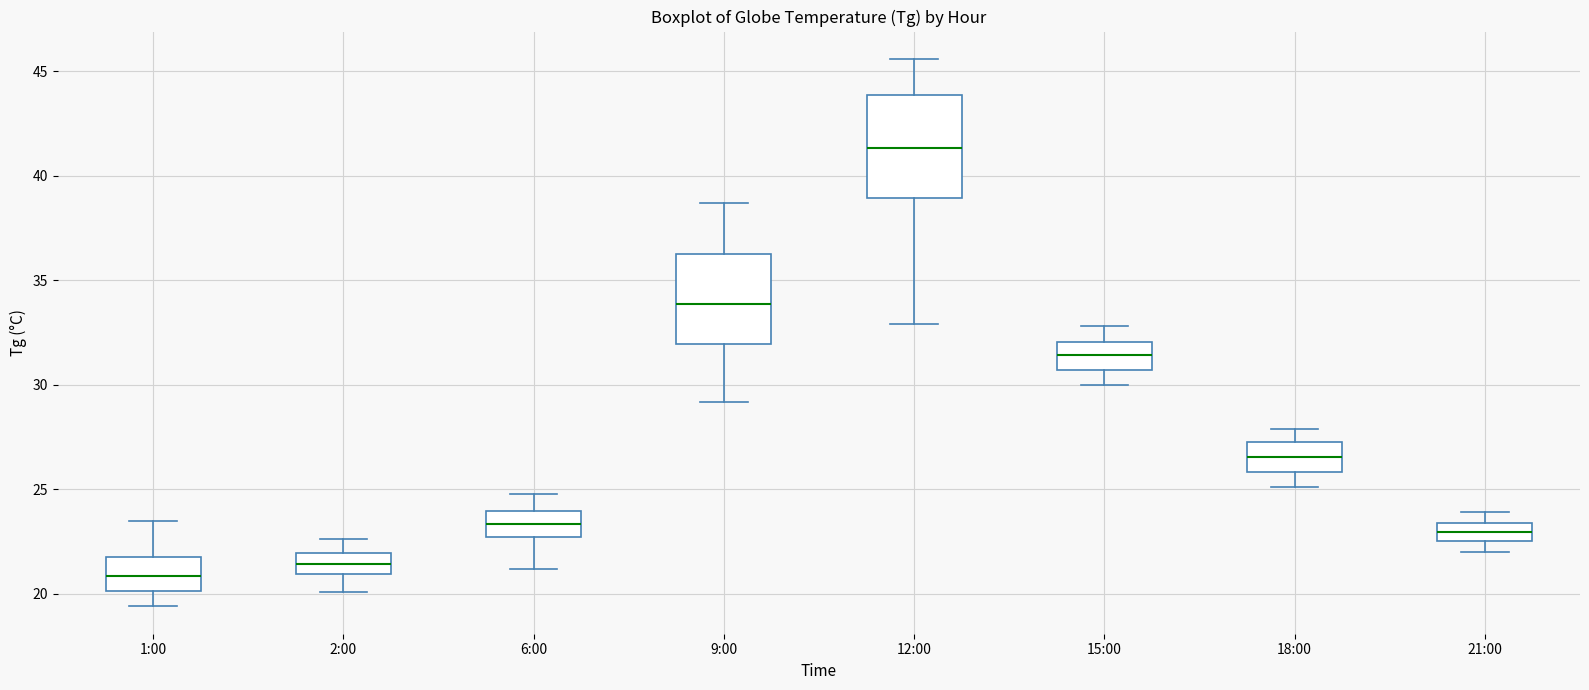

Reading left to right, read every box against the y-axis: the position of its median line, the range the box covers, and the ends of its whiskers. The values are not printed on the chart, so give them approximately, as read against the axis.

1:00: median 21.0, box 20.0 to 22.0, whiskers 19.5 to 23.5
2:00: median 21.5, box 21.0 to 22.0, whiskers 20.0 to 22.5
6:00: median 23.5, box 22.5 to 24.0, whiskers 21.0 to 25.0
9:00: median 34.0, box 32.0 to 36.5, whiskers 29.0 to 38.5
12:00: median 41.5, box 39.0 to 44.0, whiskers 33.0 to 45.5
15:00: median 31.5, box 30.5 to 32.0, whiskers 30.0 to 33.0
18:00: median 26.5, box 26.0 to 27.5, whiskers 25.0 to 28.0
21:00: median 23.0, box 22.5 to 23.5, whiskers 22.0 to 24.0